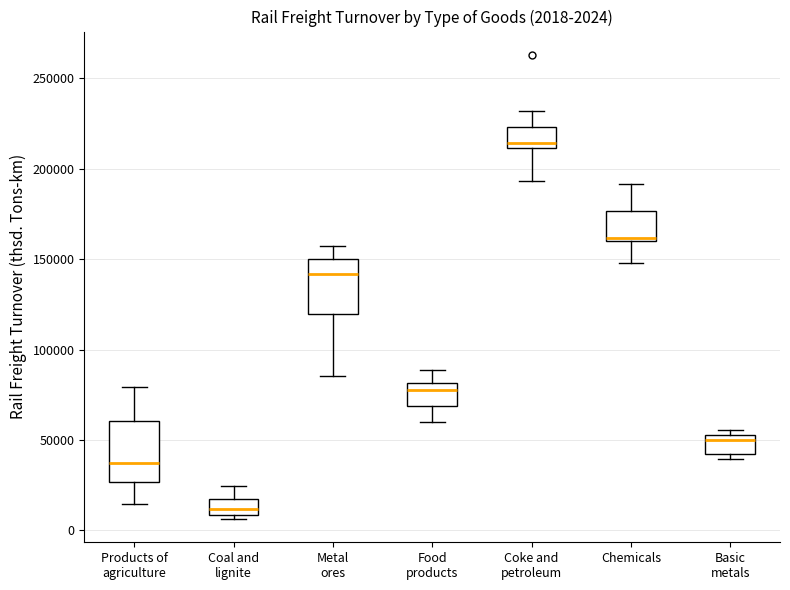

Which box's median line is the lowest?

Coal and lignite